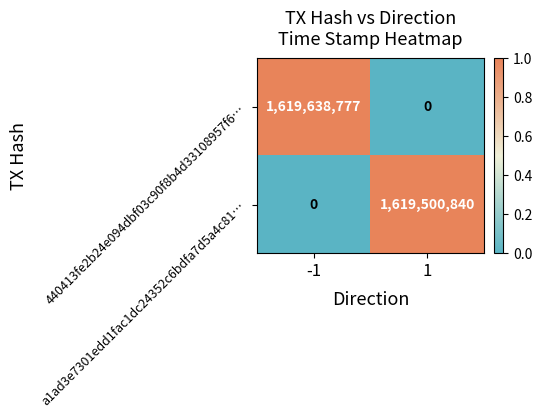

Is the value of 440413fe2b24e094dbf03c90f8b4d33108957f6… at 1 greater than the value of a1ad3e7301edd1fac1dc24352c6bdfa7d5a4c81… at 1?

No